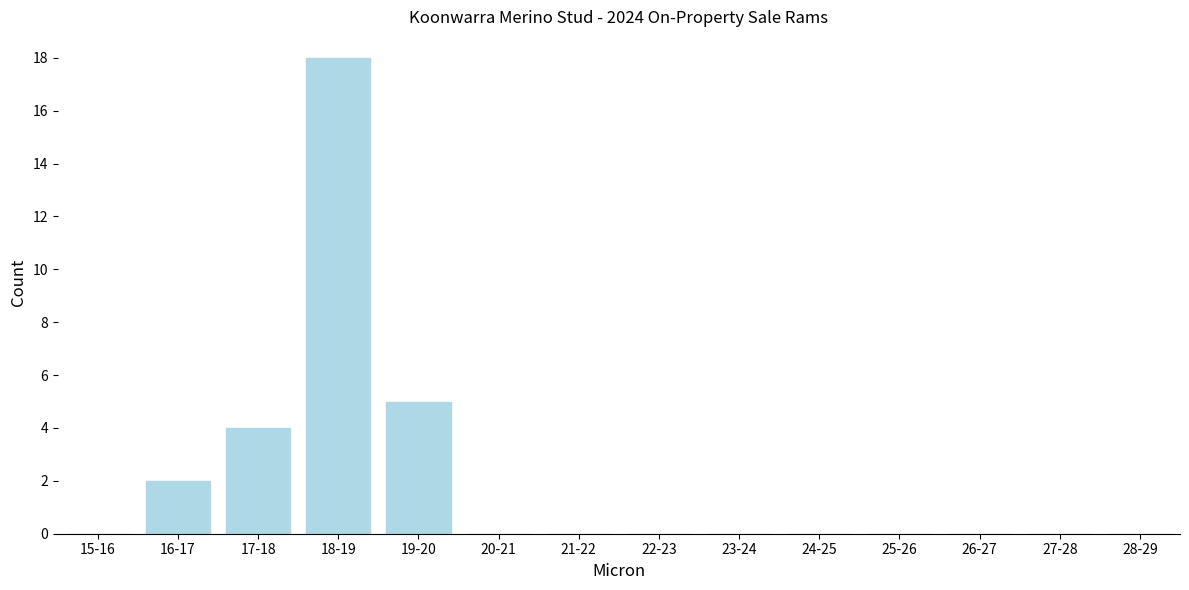

Reading left to right, transcribe all the data shown in this chart.

15-16=0	16-17=2	17-18=4	18-19=18	19-20=5	20-21=0	21-22=0	22-23=0	23-24=0	24-25=0	25-26=0	26-27=0	27-28=0	28-29=0